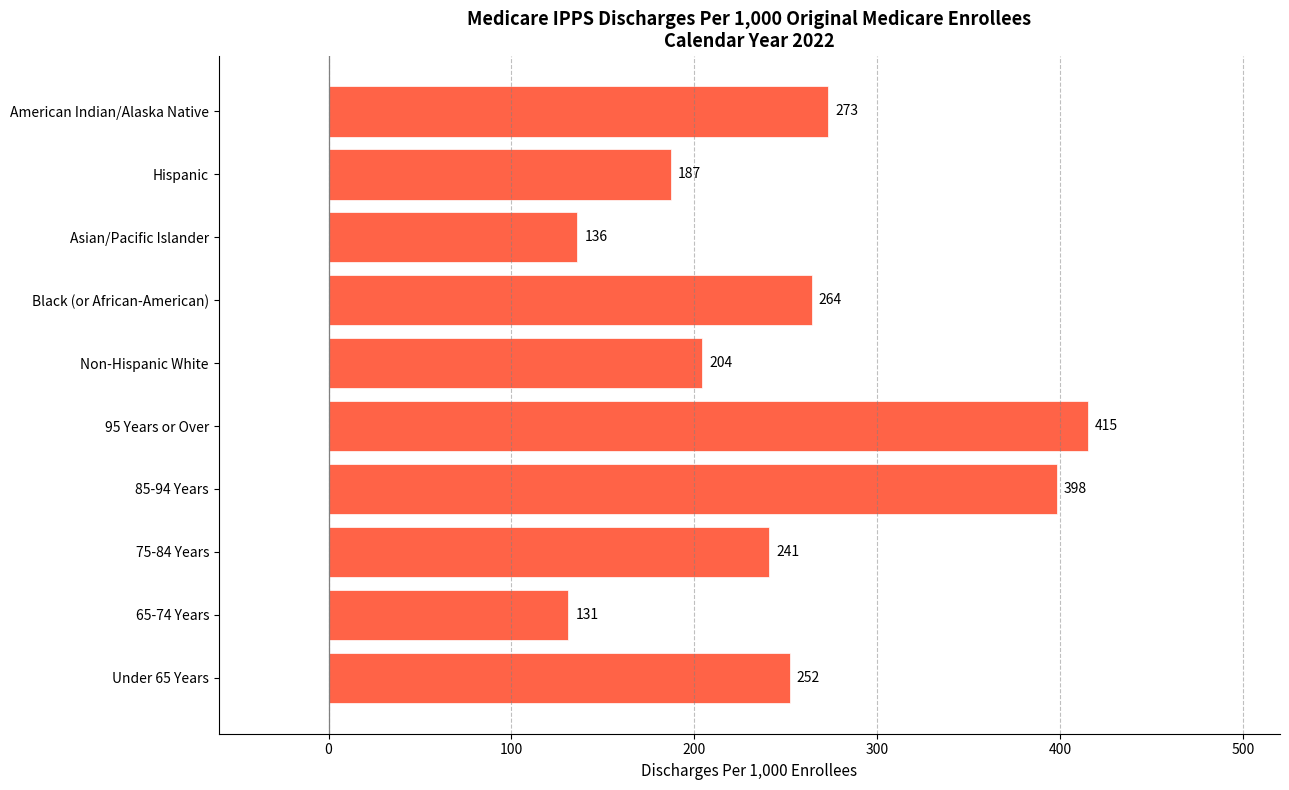

List the labels in order of value, smallest first.

65-74 Years, Asian/Pacific Islander, Hispanic, Non-Hispanic White, 75-84 Years, Under 65 Years, Black (or African-American), American Indian/Alaska Native, 85-94 Years, 95 Years or Over